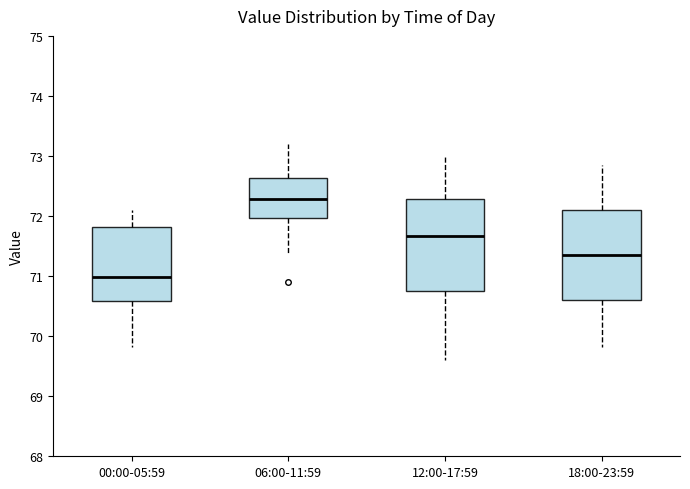

Reading left to right, read every box against the y-axis: the position of its median line, the range the box covers, and the ends of its whiskers. The values are not printed on the chart, so give them approximately, as read against the axis.

00:00-05:59: median 71.0, box 70.6 to 71.8, whiskers 69.8 to 72.1
06:00-11:59: median 72.3, box 72.0 to 72.6, whiskers 71.4 to 73.2
12:00-17:59: median 71.7, box 70.8 to 72.3, whiskers 69.6 to 73.0
18:00-23:59: median 71.4, box 70.6 to 72.1, whiskers 69.8 to 72.9